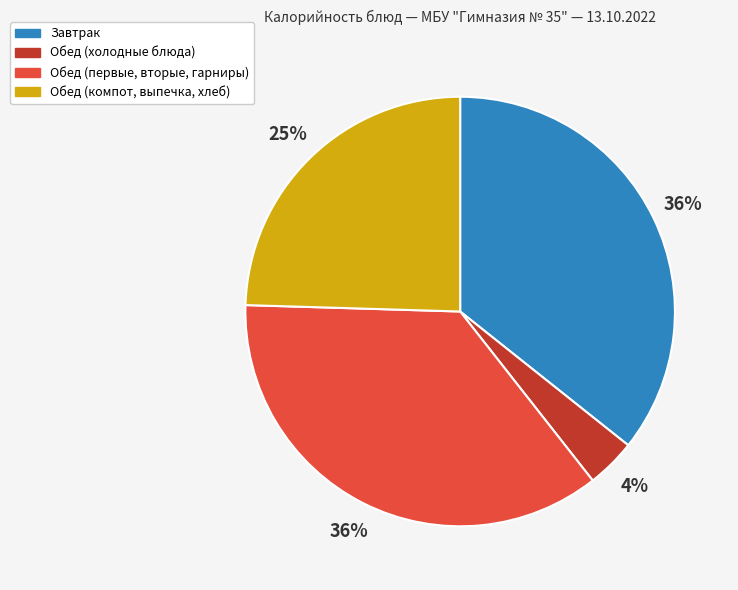

How many segments does this pie chart have?

4